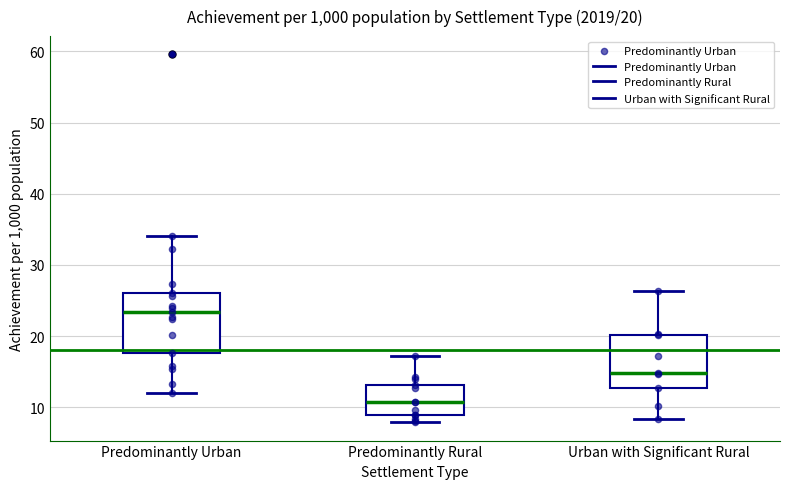

Which box's median line is the lowest?

Predominantly Rural